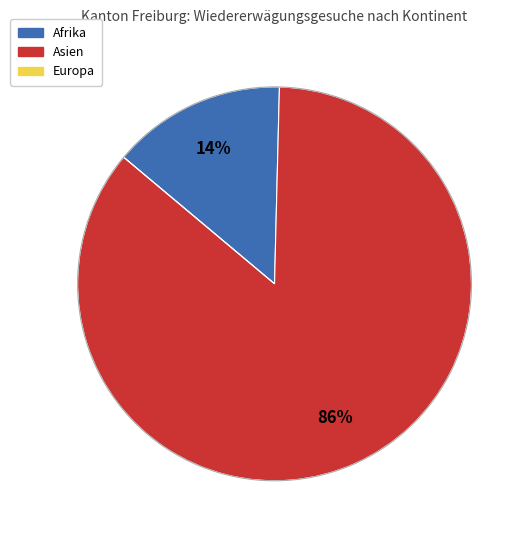

To the nearest percent, what is the average slice percentage?

33%